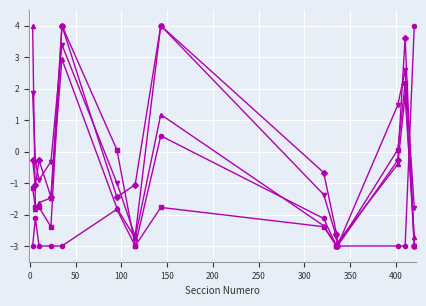

What is the maximum value shown in the chart?

4.0